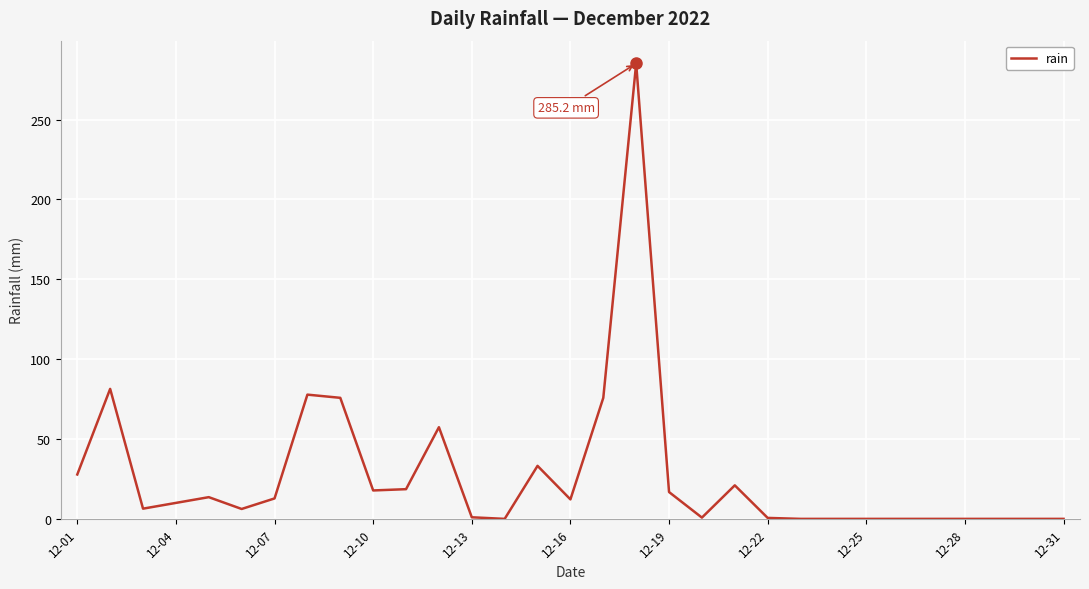

What is the difference between the maximum and minimum values?

285.2